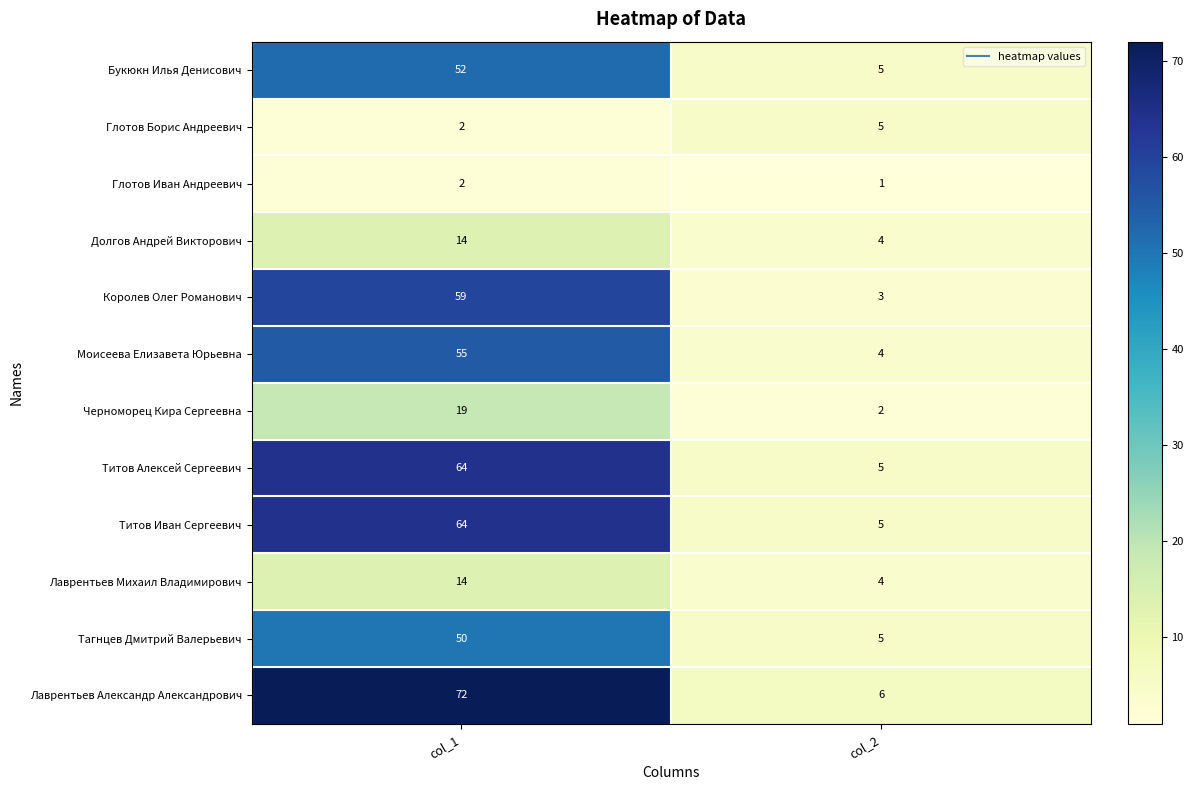

At how many categories does at least one series exceed 71?

1